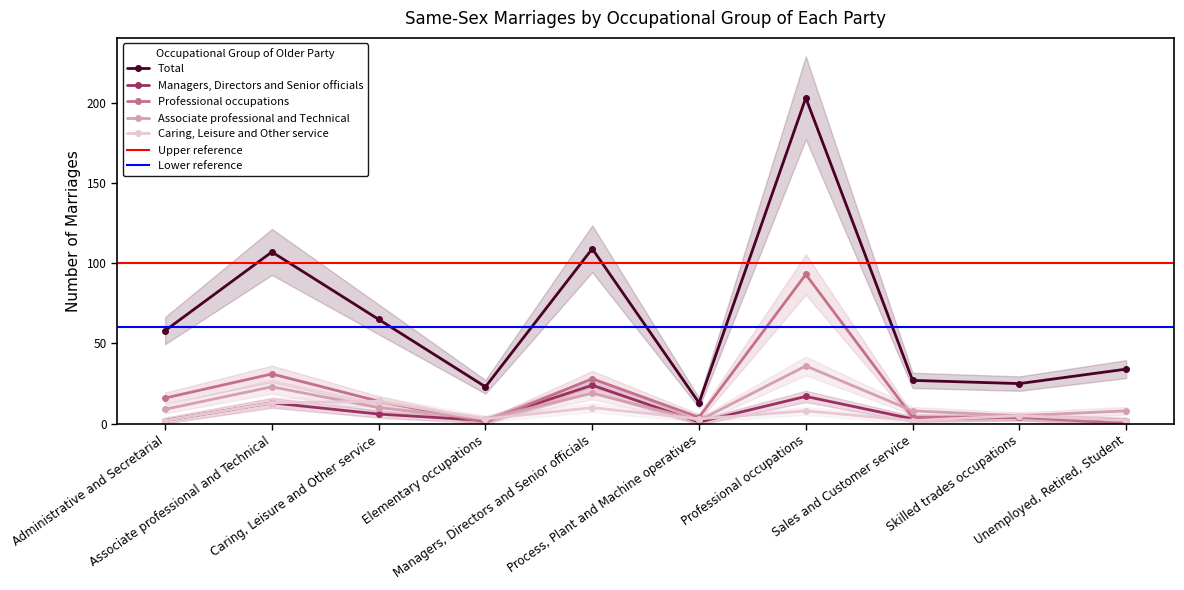

Between Process, Plant and Machine operatives and Skilled trades occupations, which series saw the biggest shift?

Total